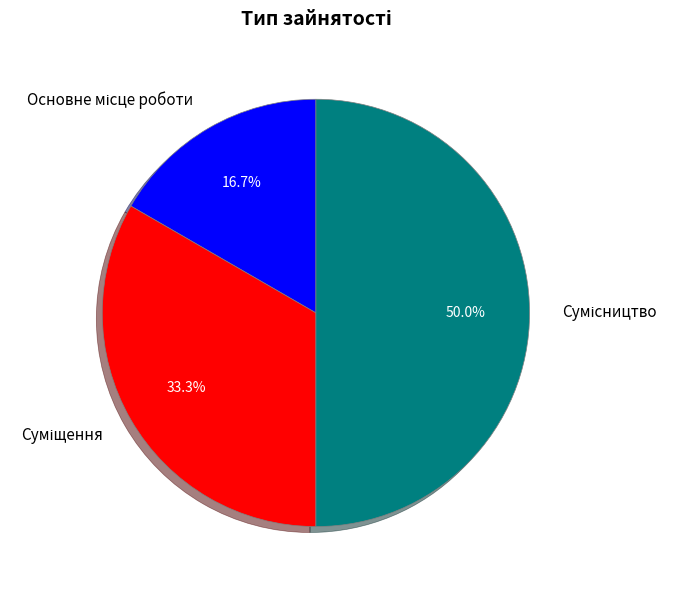

Does any single category account for the majority?

No